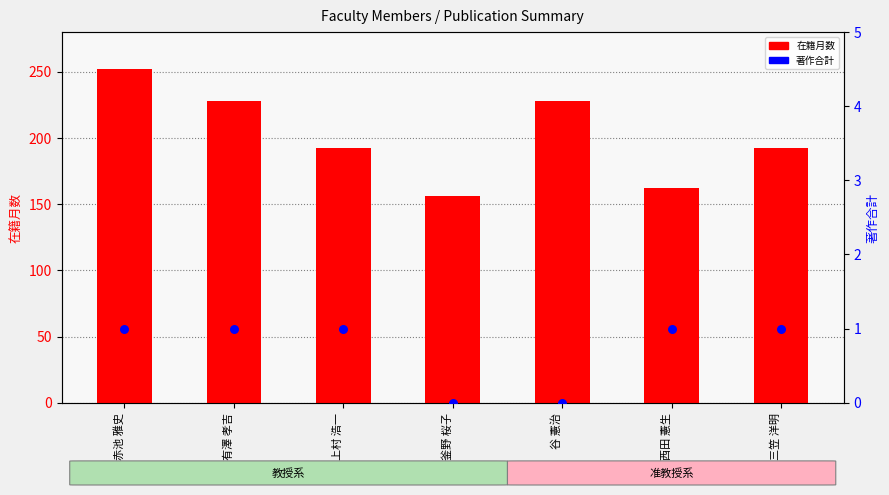

Which series contains the highest Y value?

在籍月数